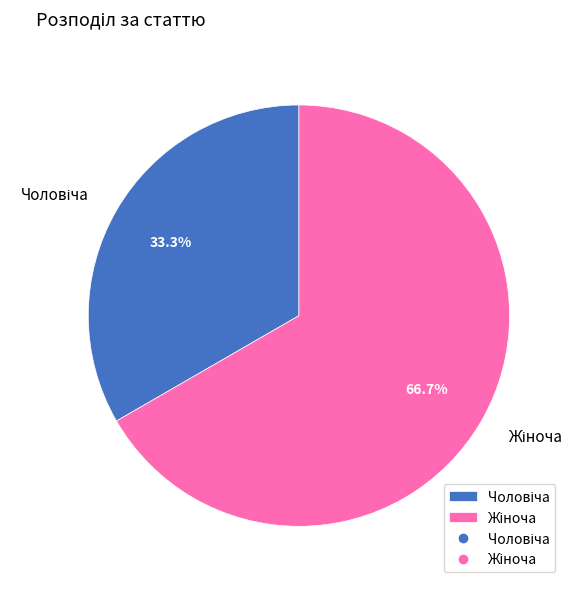

Is there a majority slice in this chart?

Yes